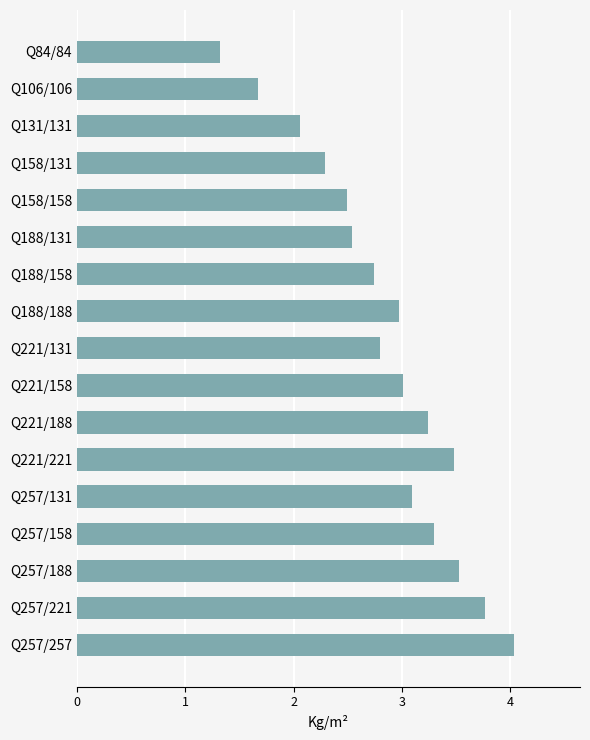

The chart shows a value of 2.5 at Q106/106. True or false?

False